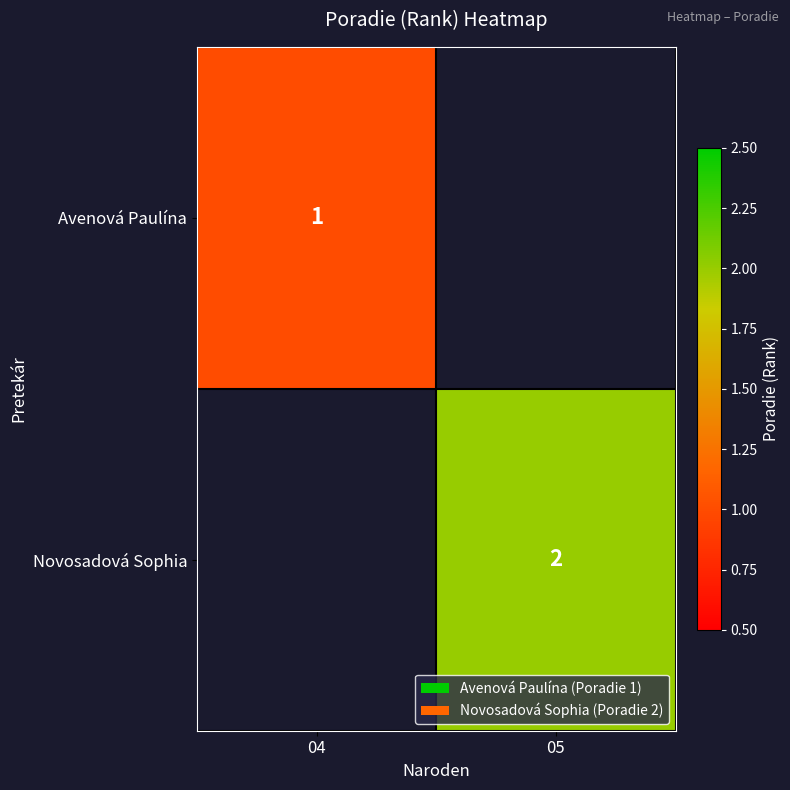

Is the value of Novosadová Sophia at 05 greater than the value of Avenová Paulína at 04?

Yes